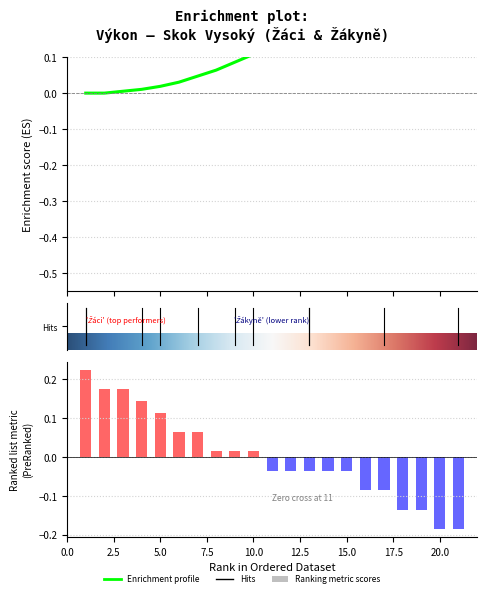

What is the difference between the maximum and minimum values?

0.4